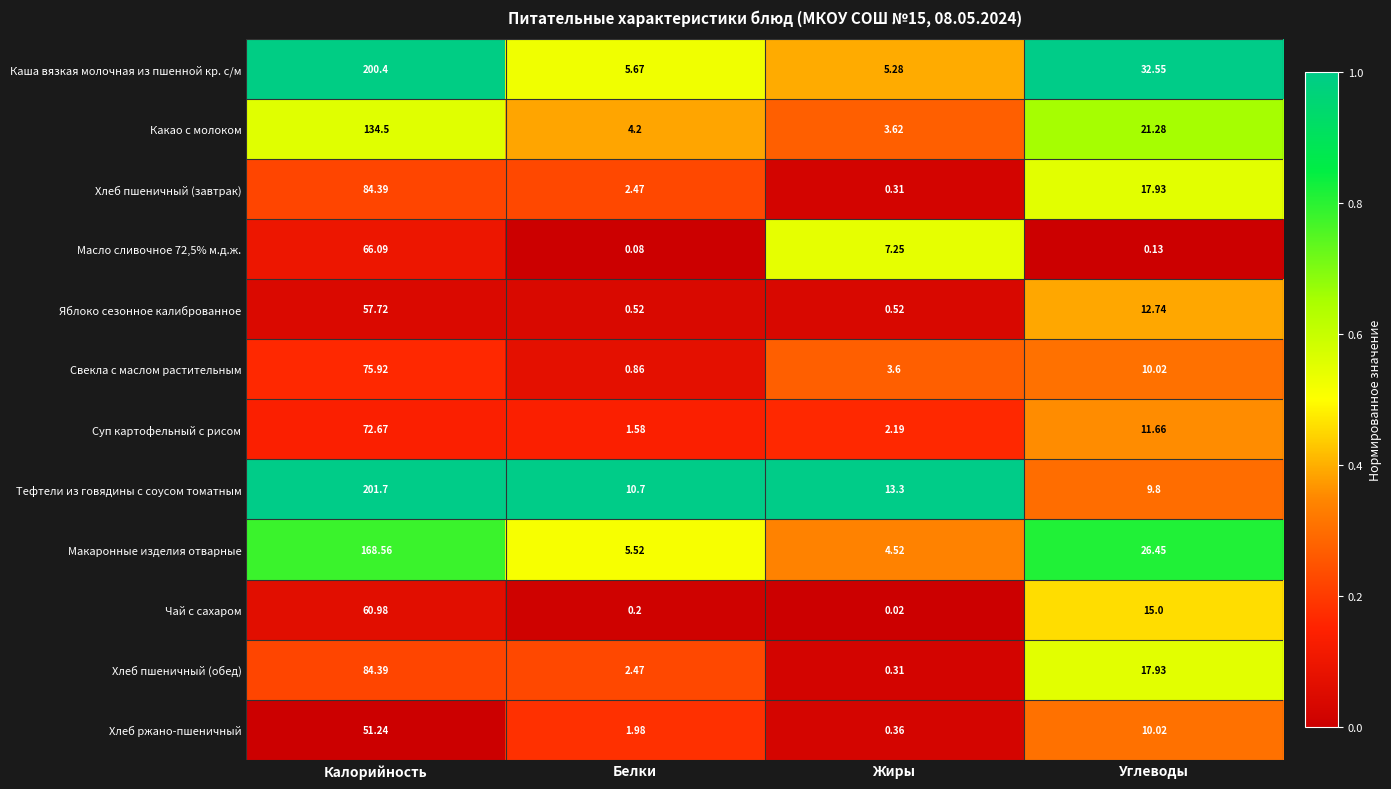

Between Калорийность and Углеводы, which series saw the biggest shift?

Тефтели из говядины с соусом томатным